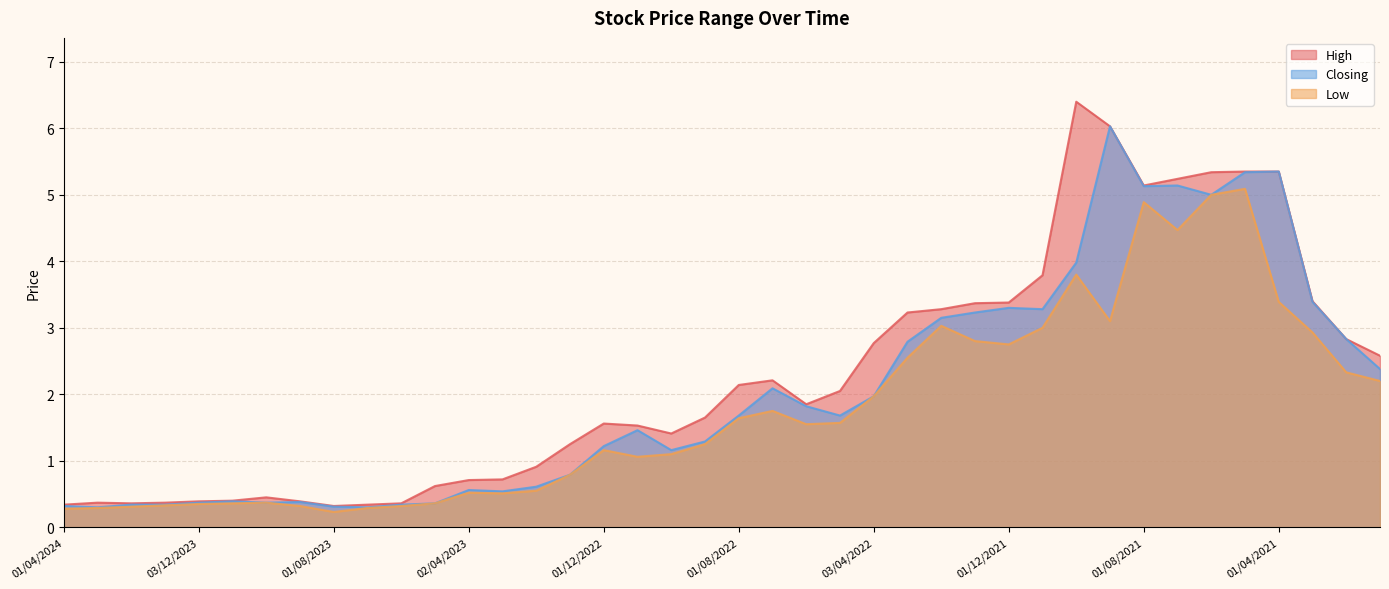

What is the total value across all series at 04/06/2023?

1.0